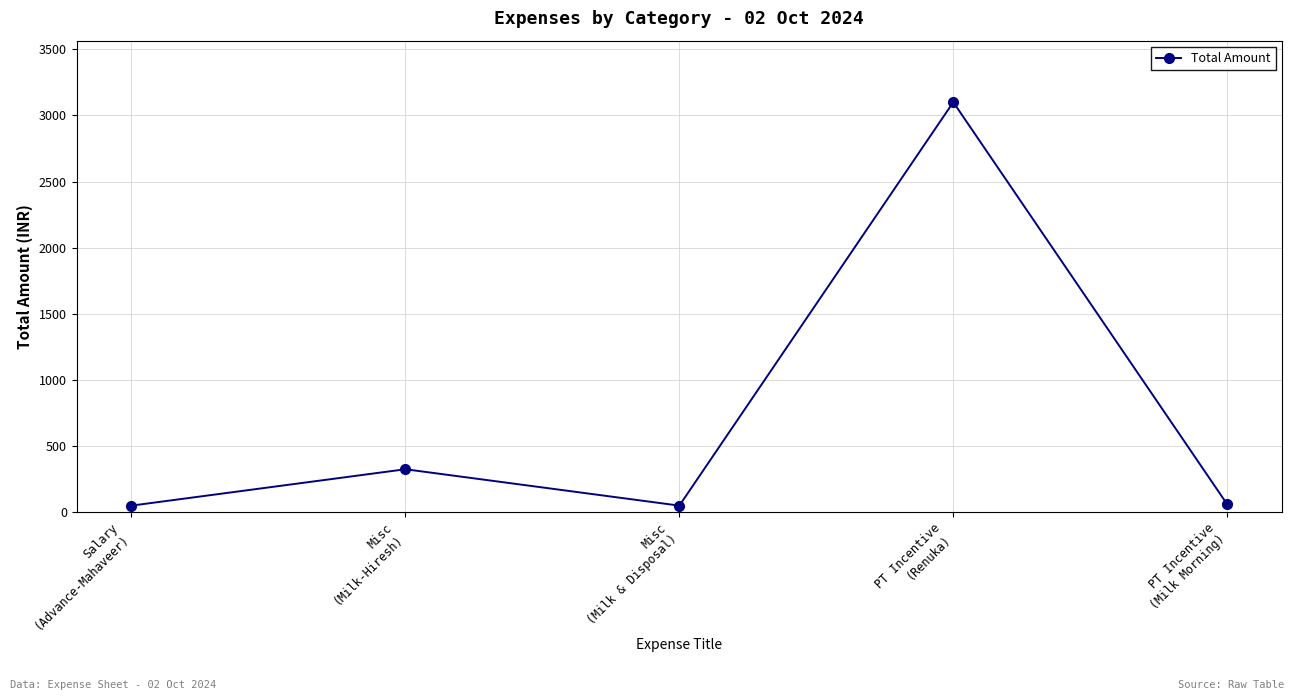

The chart shows a value of 1796 at PT Incentive
(Renuka). True or false?

False